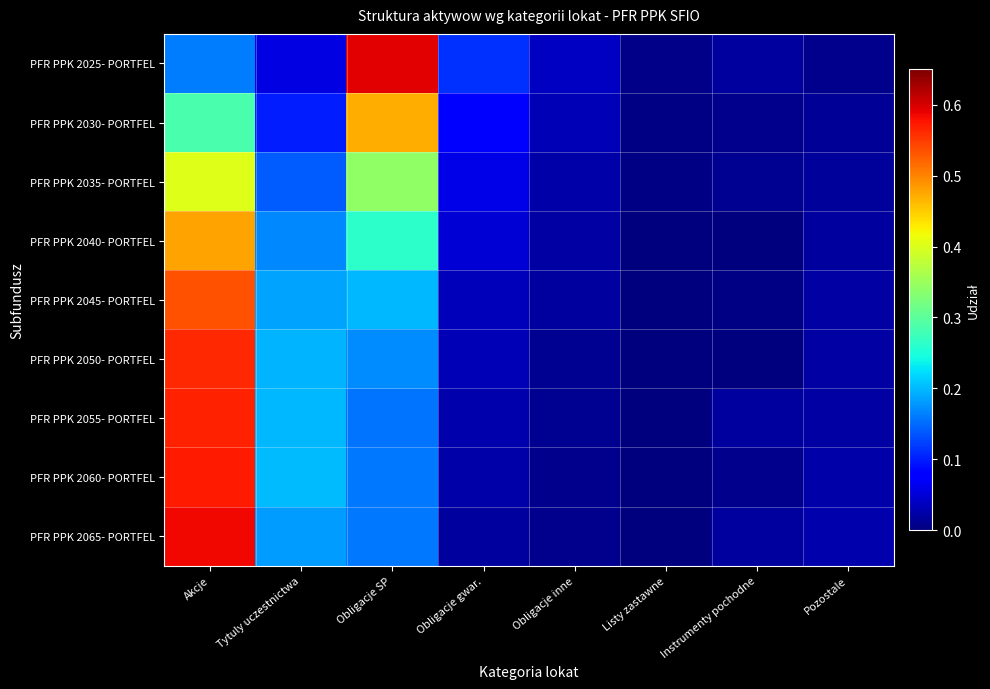

Which series has the largest range (max minus min)?

PFR PPK 2025- PORTFEL